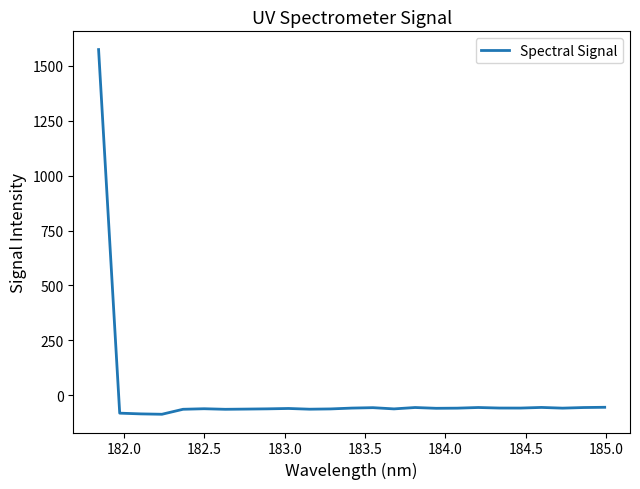

True or false: the data has more than 2 interior local peaks.

True